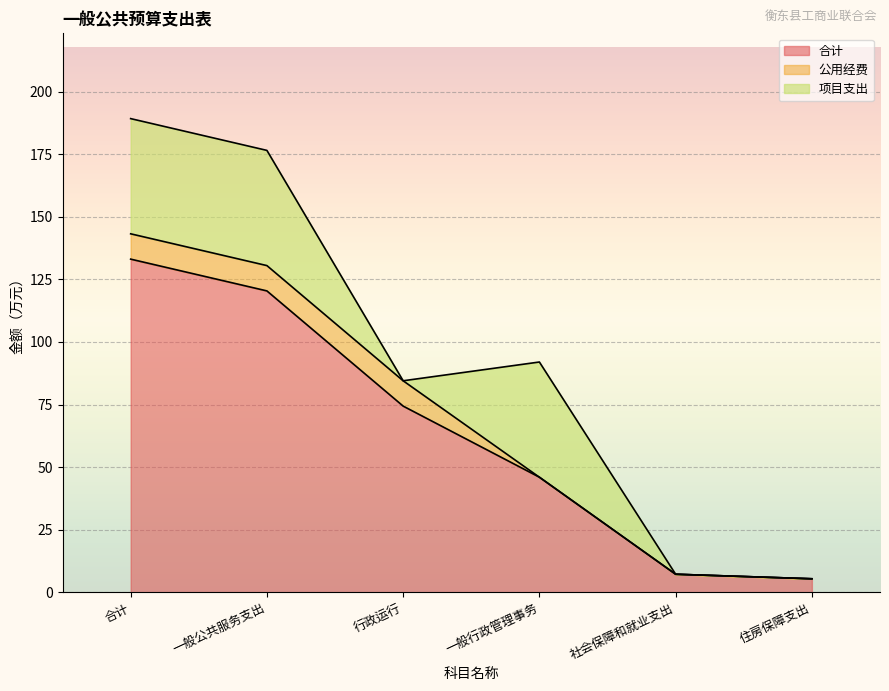

How many values in 项目支出 are above zero?

3